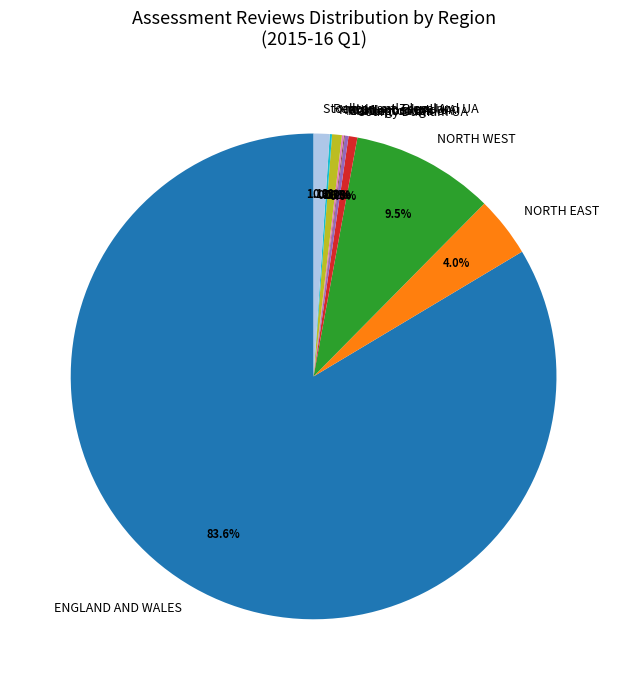

What is the largest slice in the pie chart?

ENGLAND AND WALES